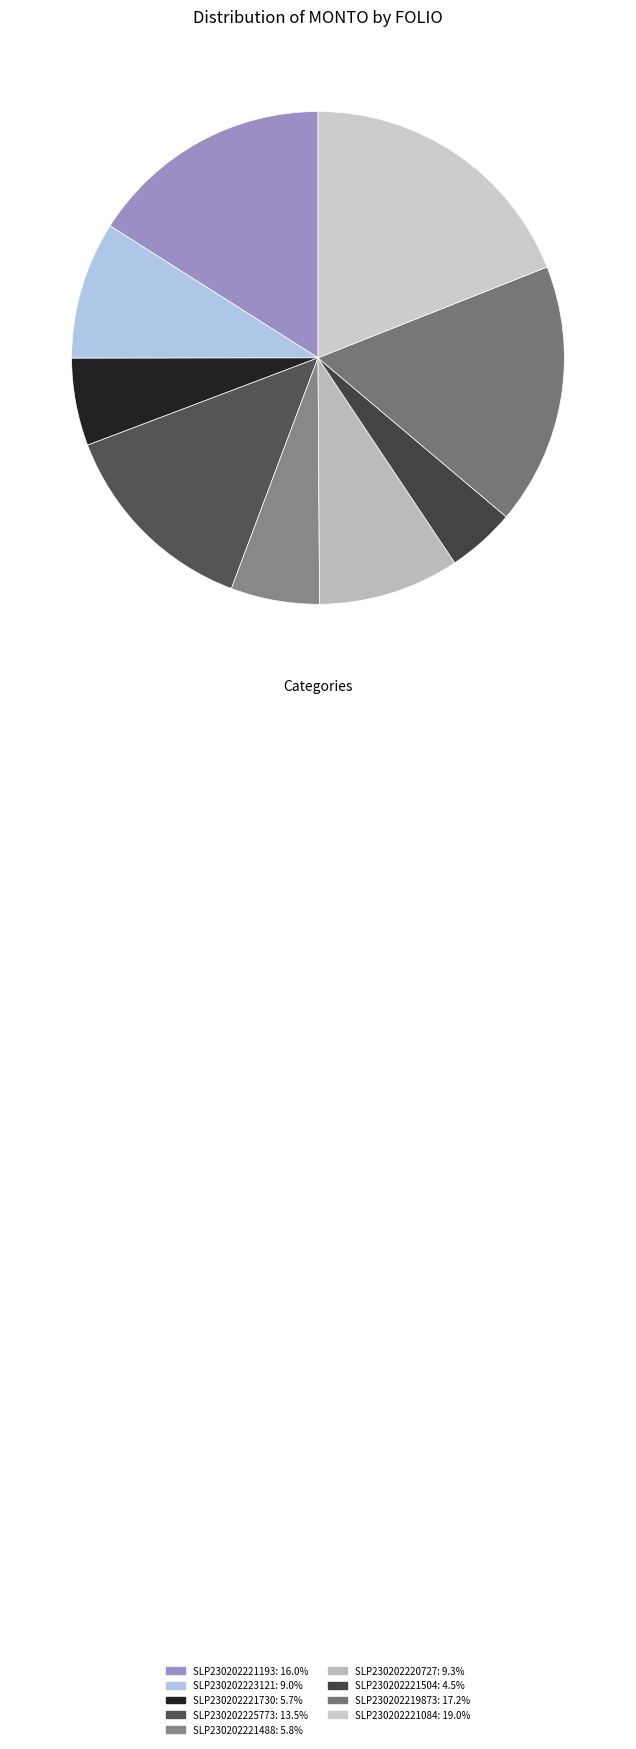

Is the sum of SLP230202221488 and SLP230202225773 greater than half?

No